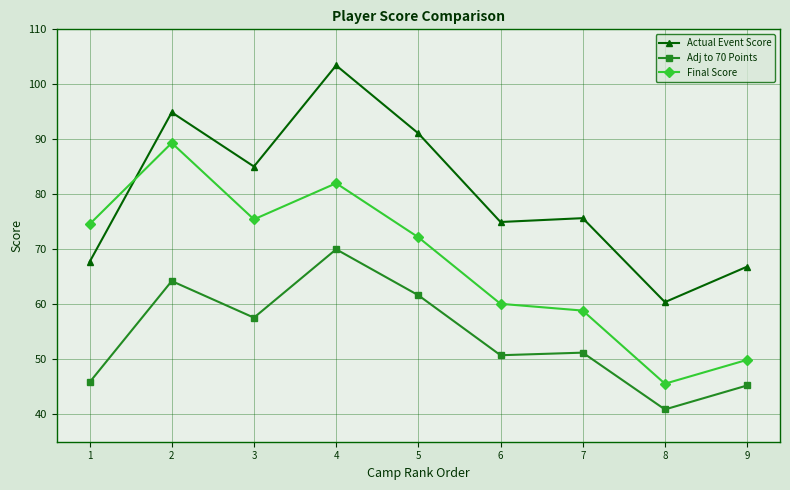

List the series in order of their peak value, highest first.

Actual Event Score, Final Score, Adj to 70 Points